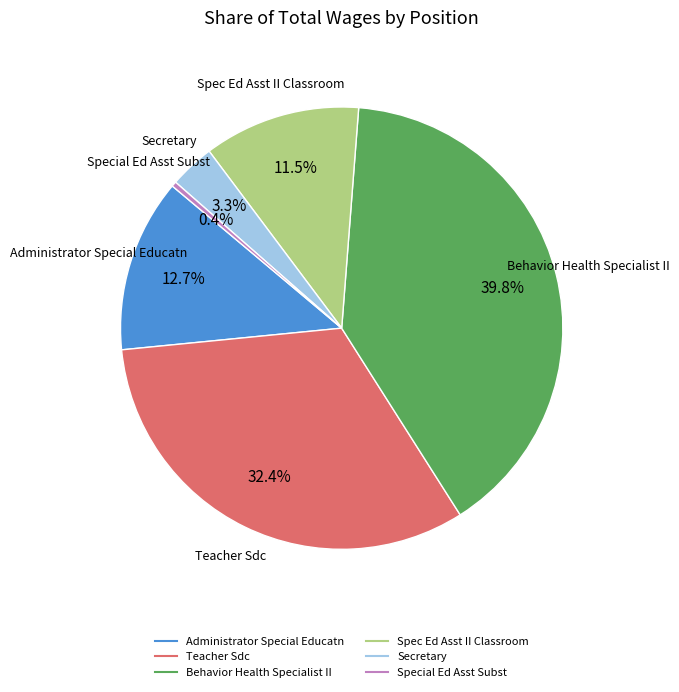

Is it true that Behavior Health Specialist II is 49% of the pie?

False